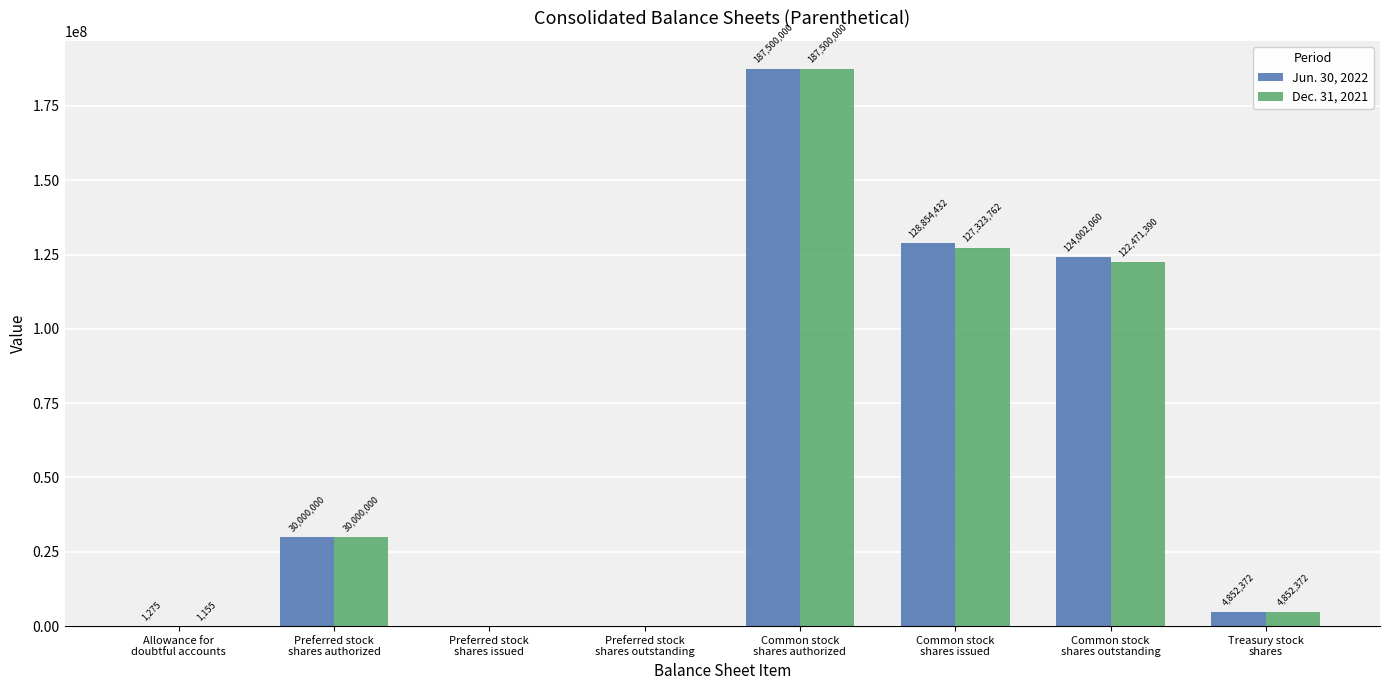

True or false: Dec. 31, 2021 has a value of 210853854 at Common stock
shares outstanding.

False